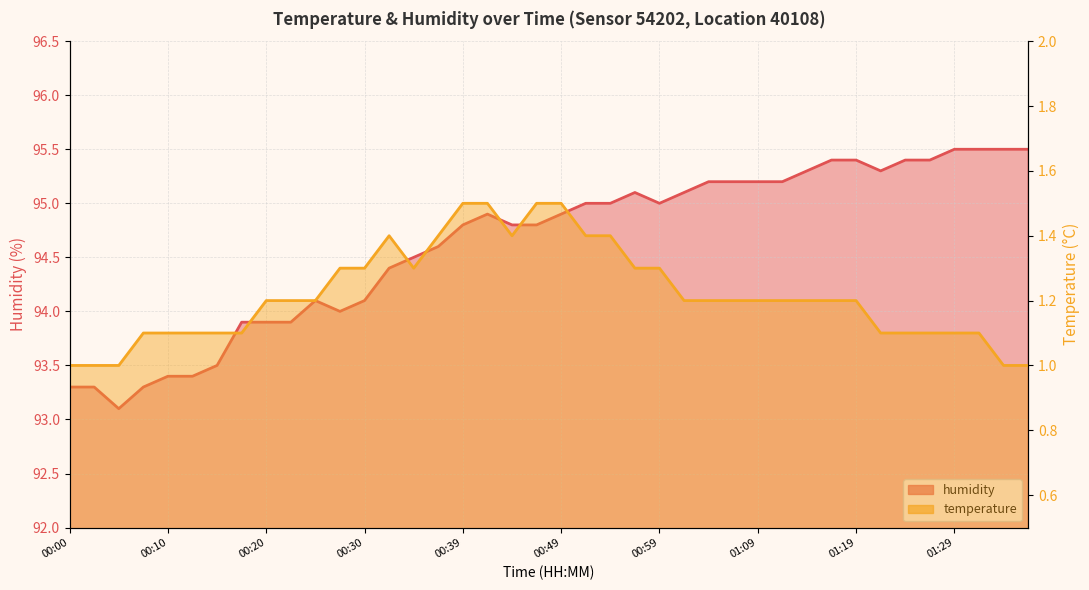

How many values in the humidity series are below 94?

10